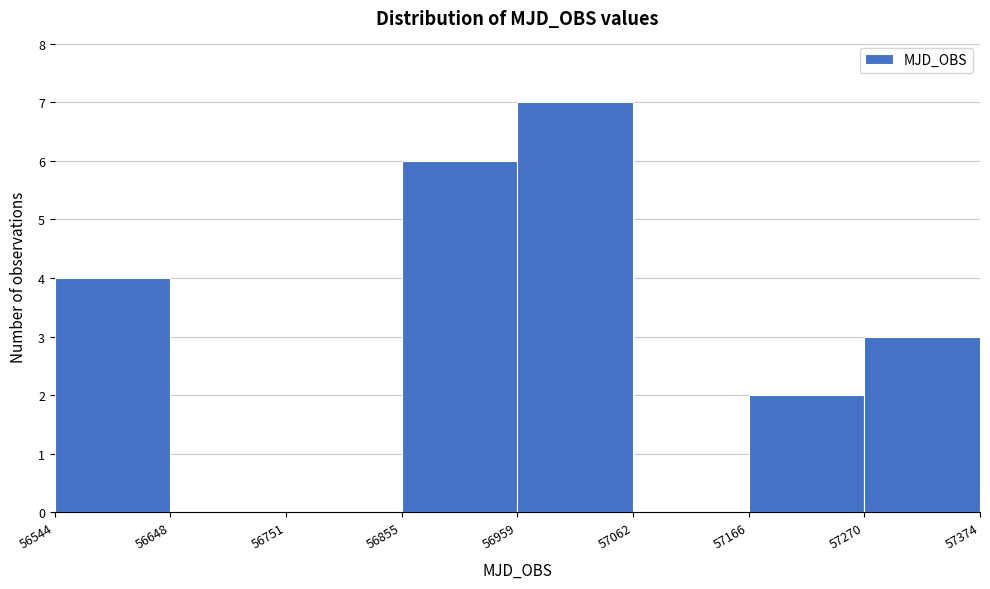

Reading left to right, transcribe this chart: for each bar, give the range it covers on the x-axis and its height. The values are not printed on the chart, so give them approximately, as read against the axis.

56544 to 56648: 4
56648 to 56751: 0
56751 to 56855: 0
56855 to 56959: 6
56959 to 57062: 7
57062 to 57166: 0
57166 to 57270: 2
57270 to 57374: 3